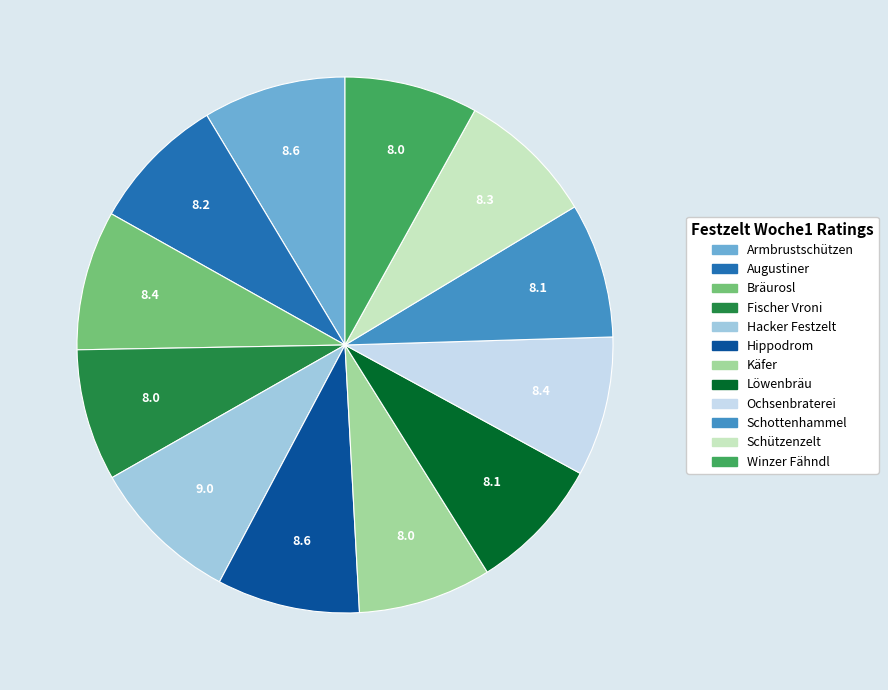

Is there any slice that represents more than half of the pie?

No